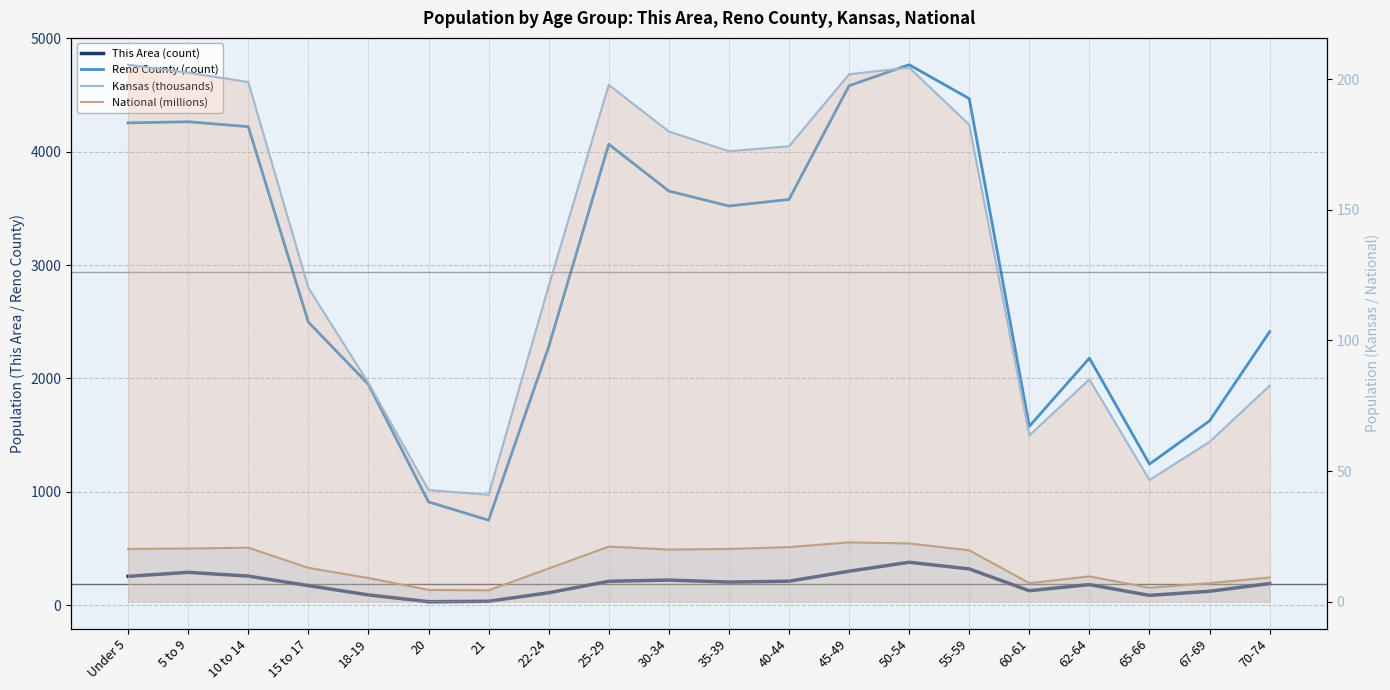

Rank the categories by National (millions) value from lowest to highest.

21, 20, 65-66, 60-61, 67-69, 18-19, 70-74, 62-64, 22-24, 15 to 17, 55-59, 30-34, 35-39, Under 5, 5 to 9, 10 to 14, 40-44, 25-29, 50-54, 45-49